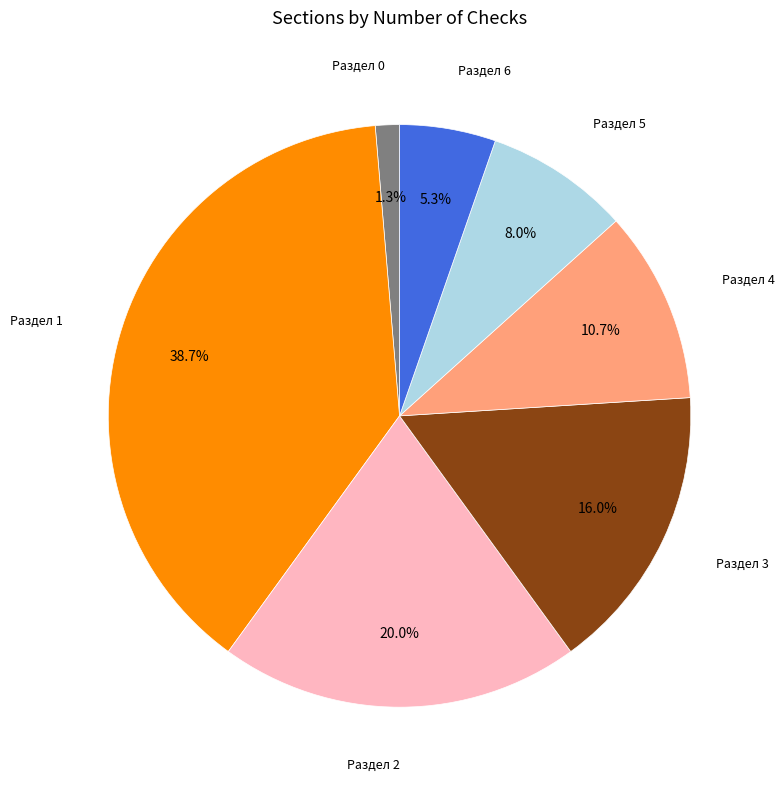

Between Раздел 4 and Раздел 3, which is larger?

Раздел 3